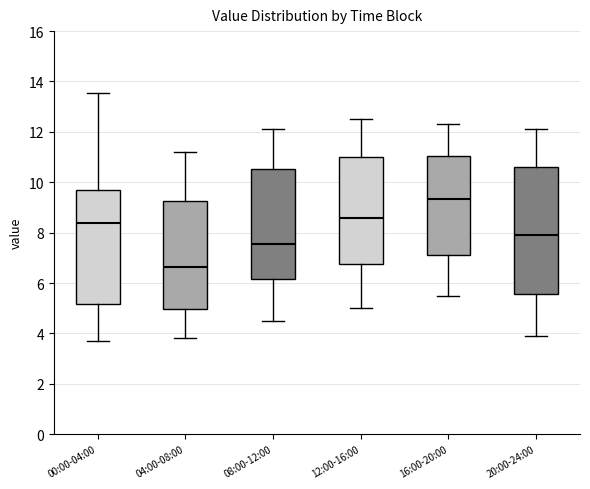

Reading left to right, read every box against the y-axis: the position of its median line, the range the box covers, and the ends of its whiskers. The values are not printed on the chart, so give them approximately, as read against the axis.

00:00-04:00: median 8.4, box 5.2 to 9.6, whiskers 3.8 to 13.6
04:00-08:00: median 6.6, box 5.0 to 9.2, whiskers 3.8 to 11.2
08:00-12:00: median 7.6, box 6.2 to 10.6, whiskers 4.6 to 12.2
12:00-16:00: median 8.6, box 6.8 to 11.0, whiskers 5.0 to 12.6
16:00-20:00: median 9.4, box 7.2 to 11.0, whiskers 5.6 to 12.4
20:00-24:00: median 8.0, box 5.6 to 10.6, whiskers 4.0 to 12.2